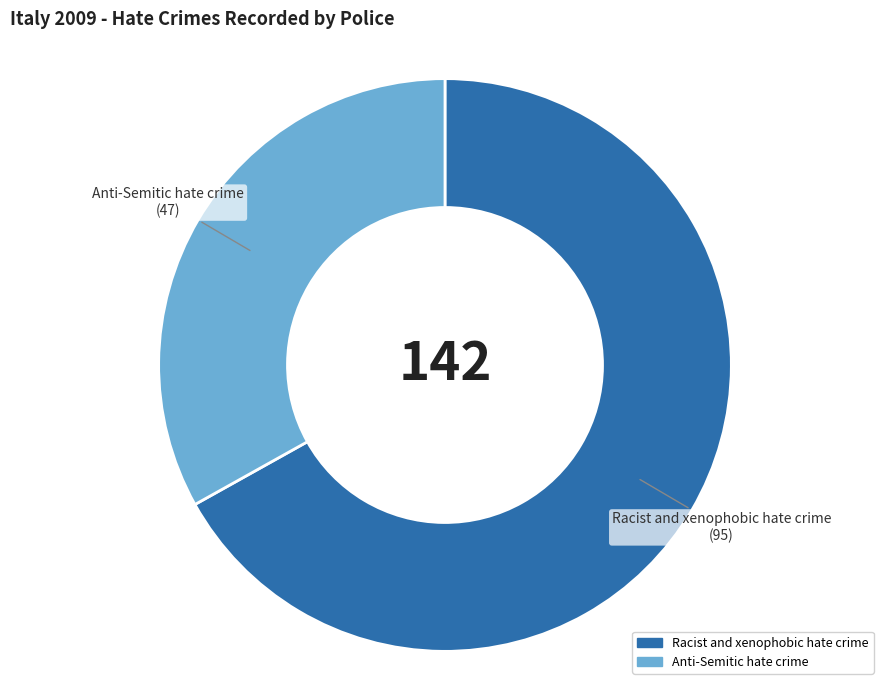

Is it true that Racist and xenophobic hate crime is 76% of the pie?

False